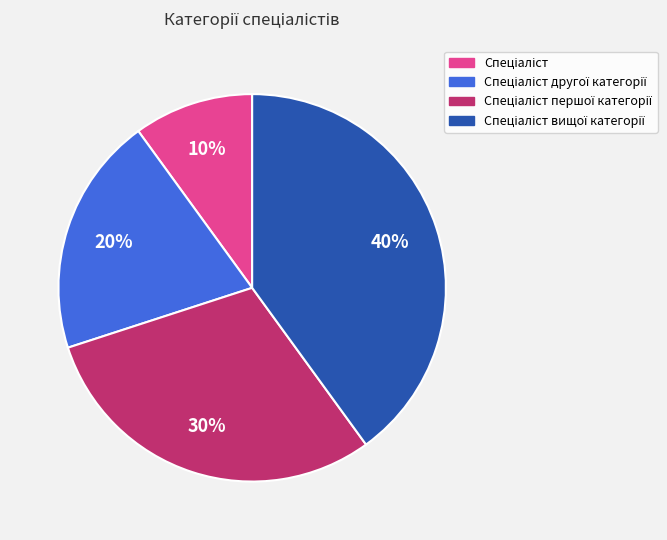

How many slices are in this pie chart?

4